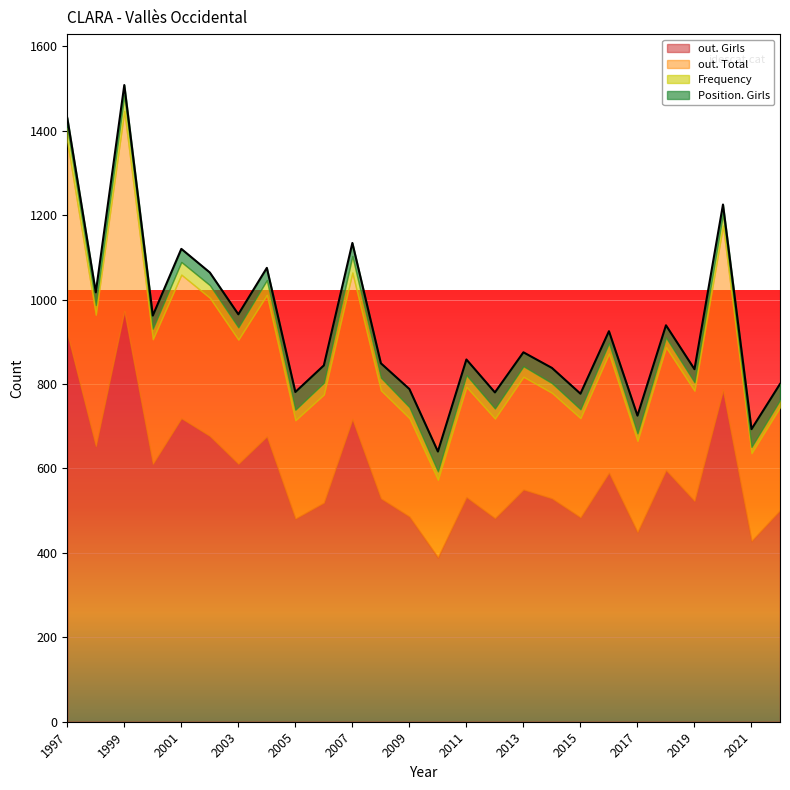

What is the value of the Position. Girls point at the 4th from the left?

31